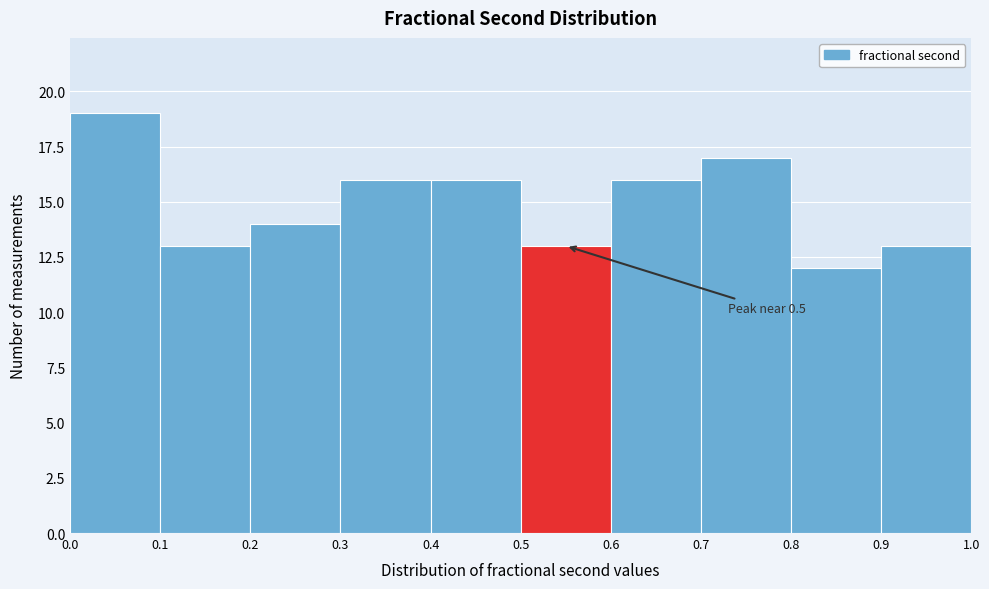

Which range on the x-axis has the tallest bar?

0.0 to 0.1